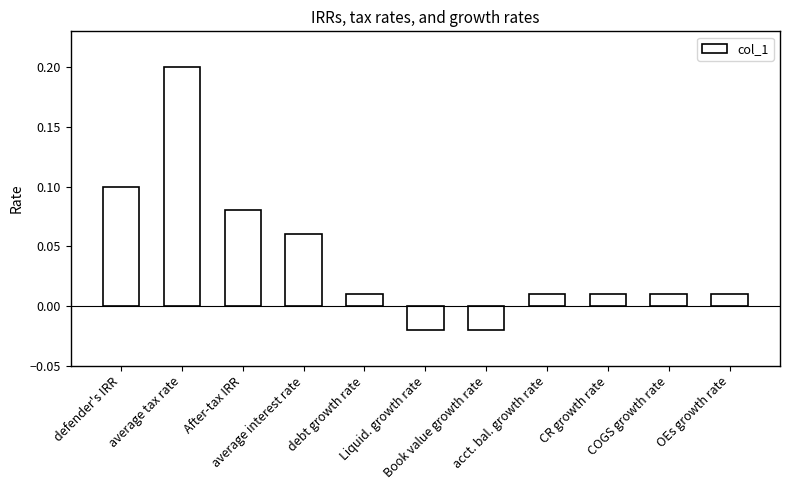

What is the sum of all values?

0.5